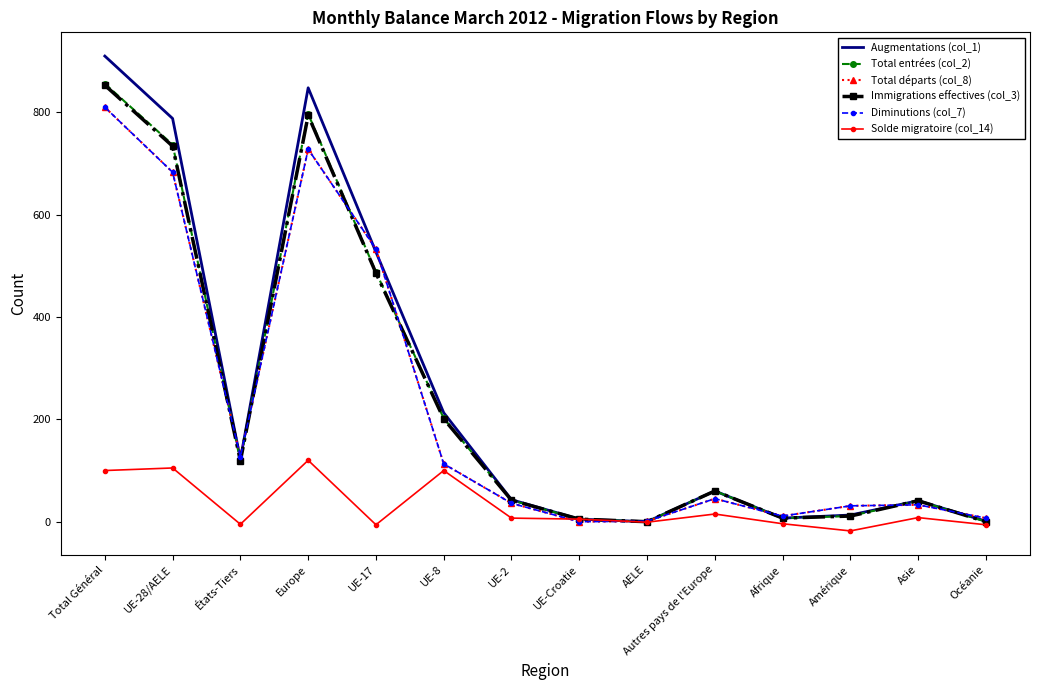

At Amérique, list the series in order from largest to smallest.

Total départs (col_8), Diminutions (col_7), Augmentations (col_1), Total entrées (col_2), Immigrations effectives (col_3), Solde migratoire (col_14)